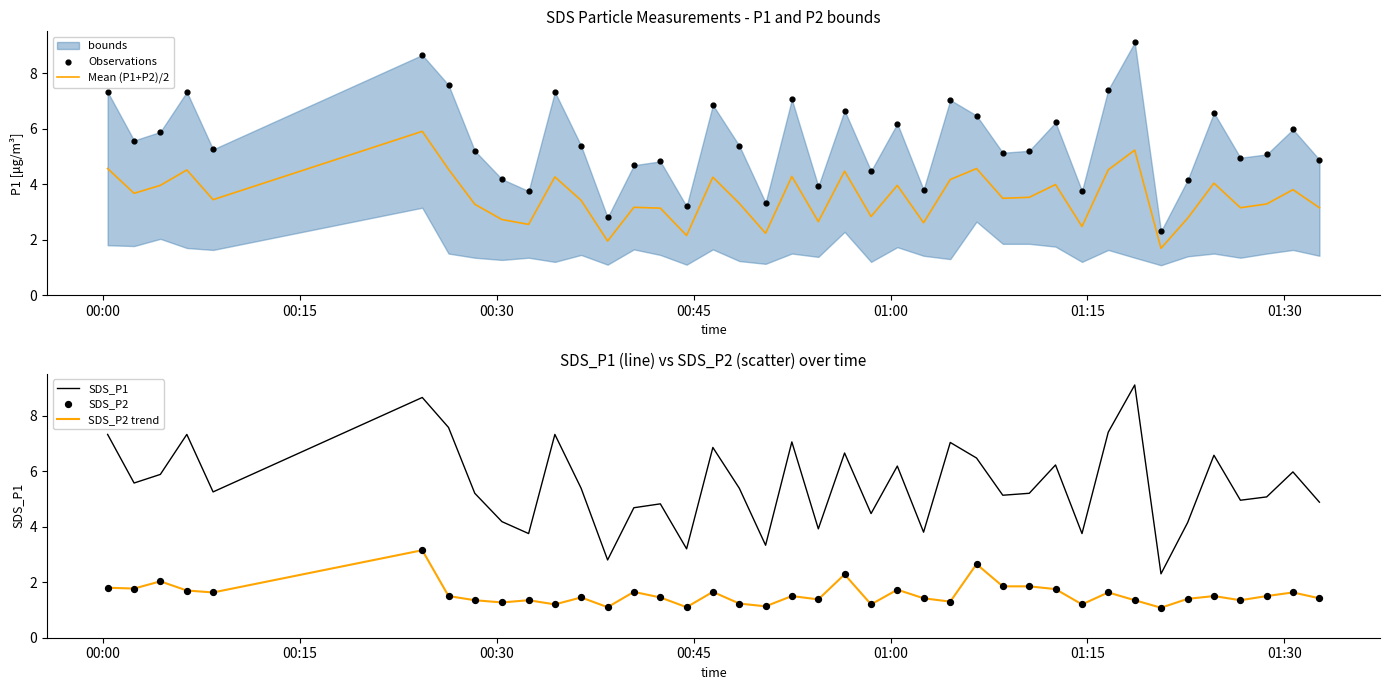

Which series reaches the maximum Y coordinate?

Observations